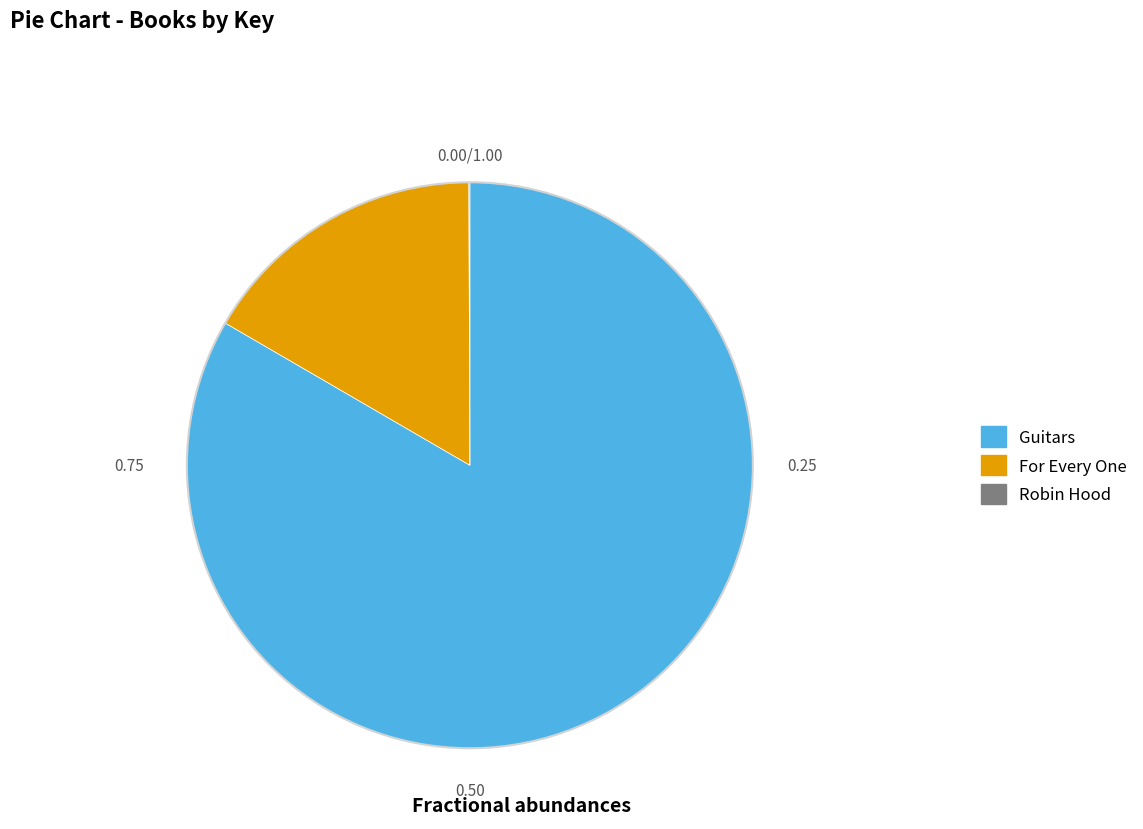

Combined, do Guitars and For Every One account for over 50%?

Yes